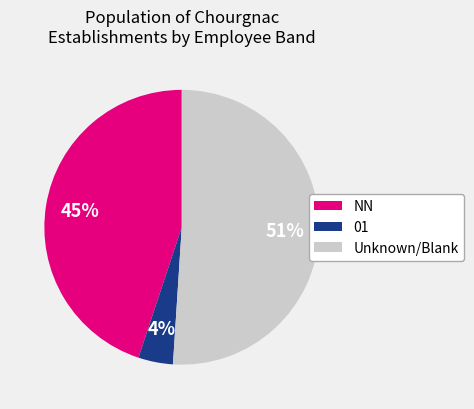

What percentage is the 01 slice, to the nearest percent?

4%